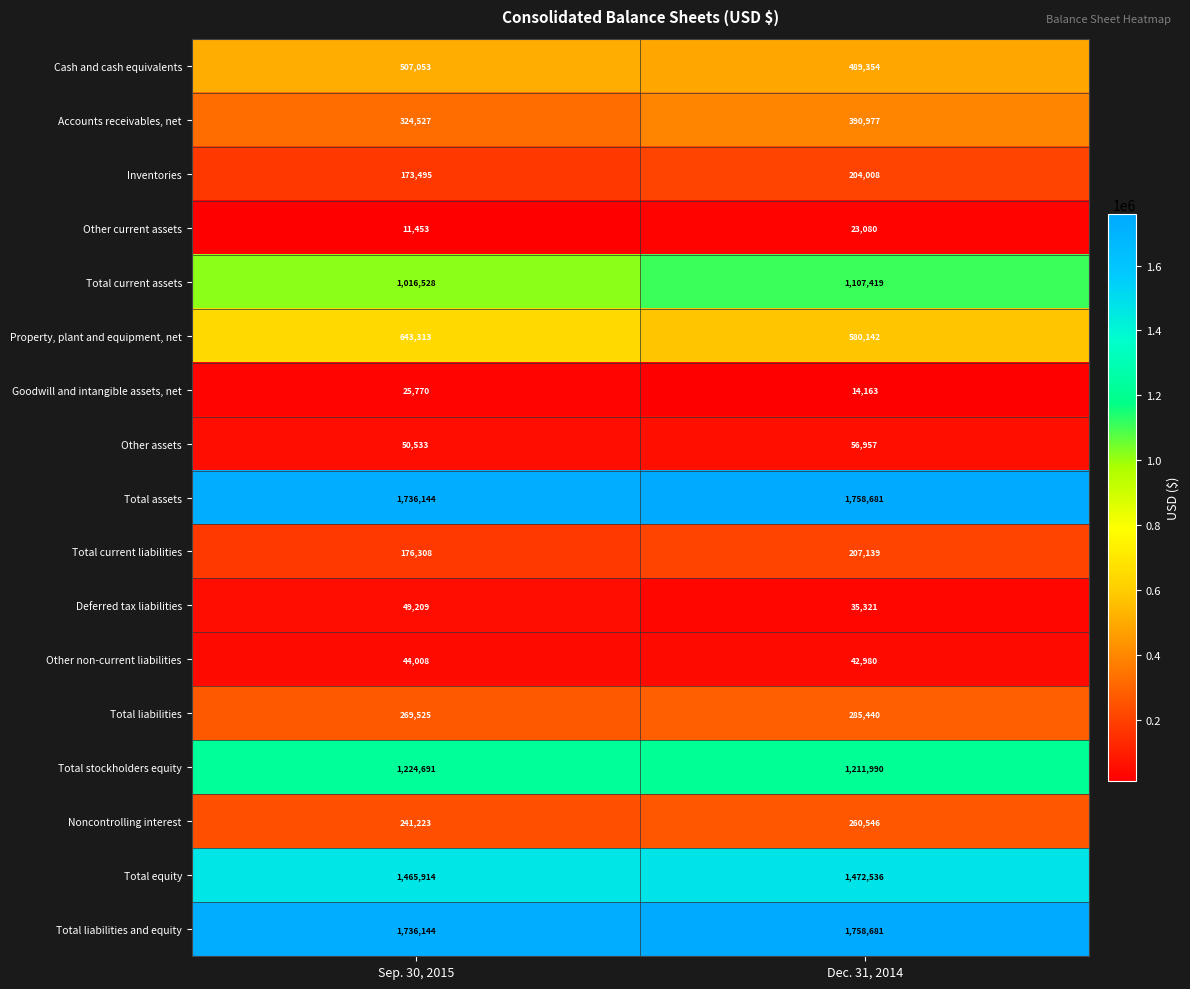

What is the smallest value displayed?

11453